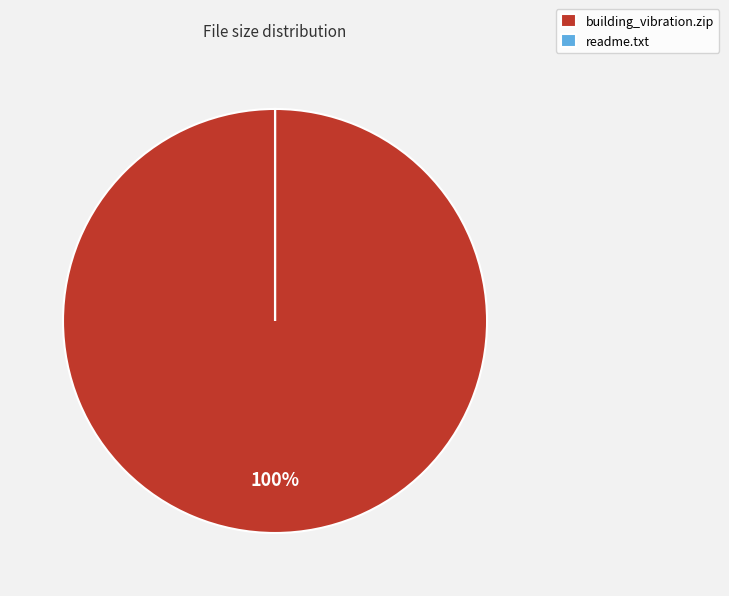

What is the largest slice in the pie chart?

building_vibration.zip